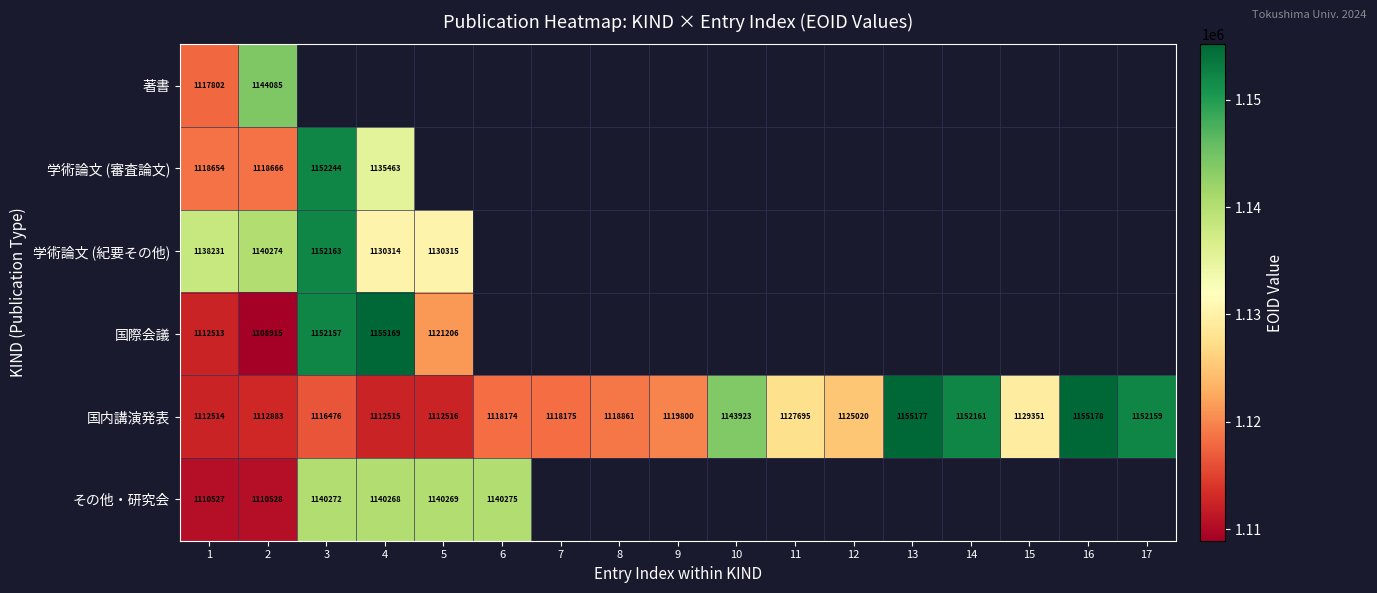

The value of その他・研究会 at 5 is 1791666. True or false?

False